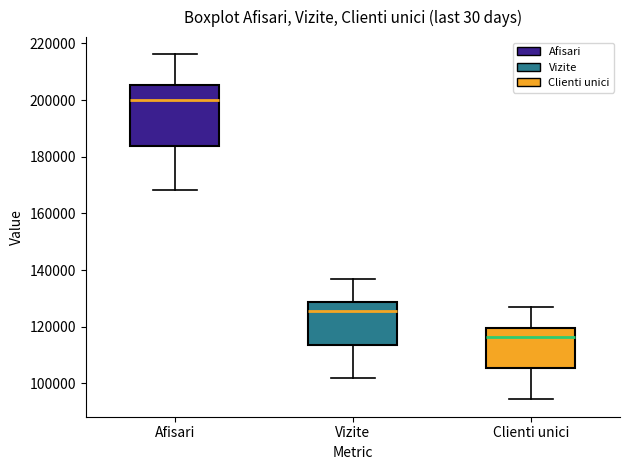

Where is the upper edge of the box for Vizite on the y-axis? The values are not printed on the chart, so give them approximately, as read against the axis.

128000